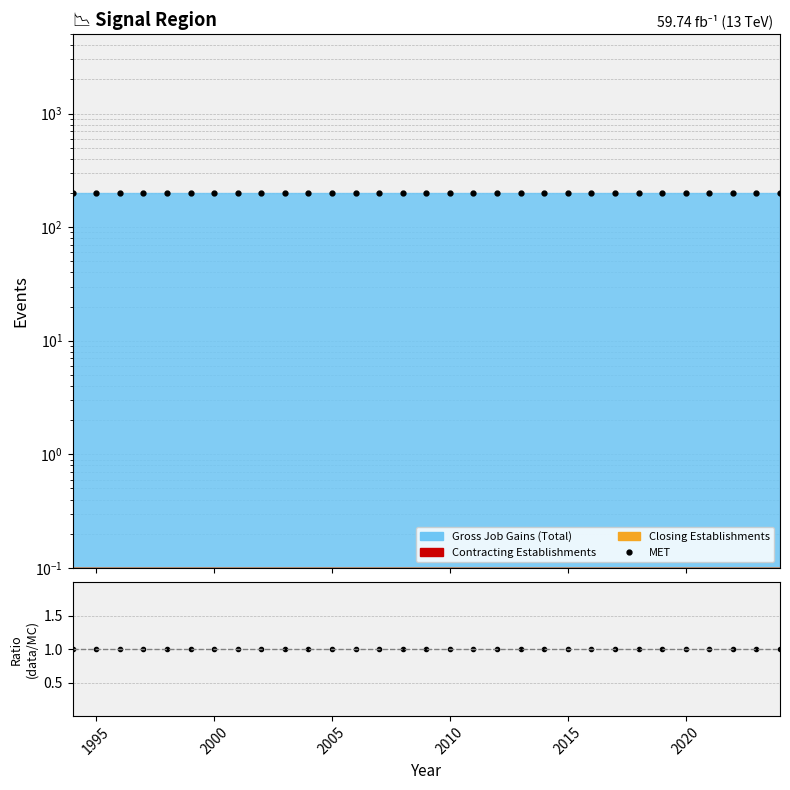

What is the average value of the Ratio (data/MC) series?

1.0